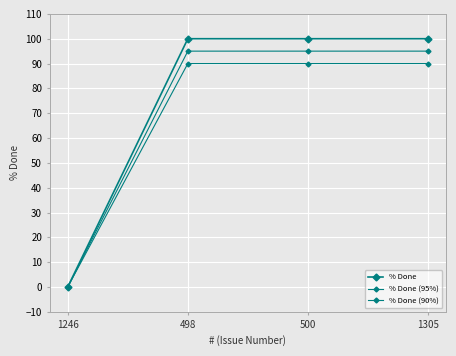

Reading left to right, extract all data points from this chart.

% Done: 0	100	100	100
% Done (95%): 0	95	95	95
% Done (90%): 0	90	90	90